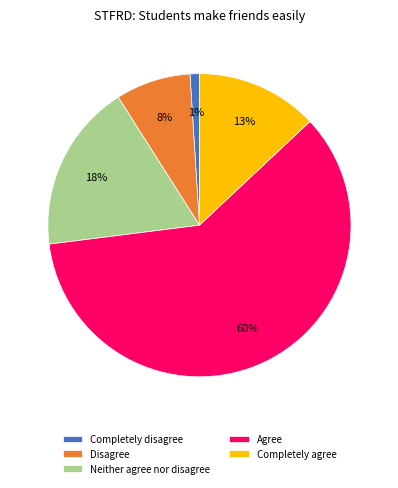

Does Completely disagree account for over 50% of the chart?

No